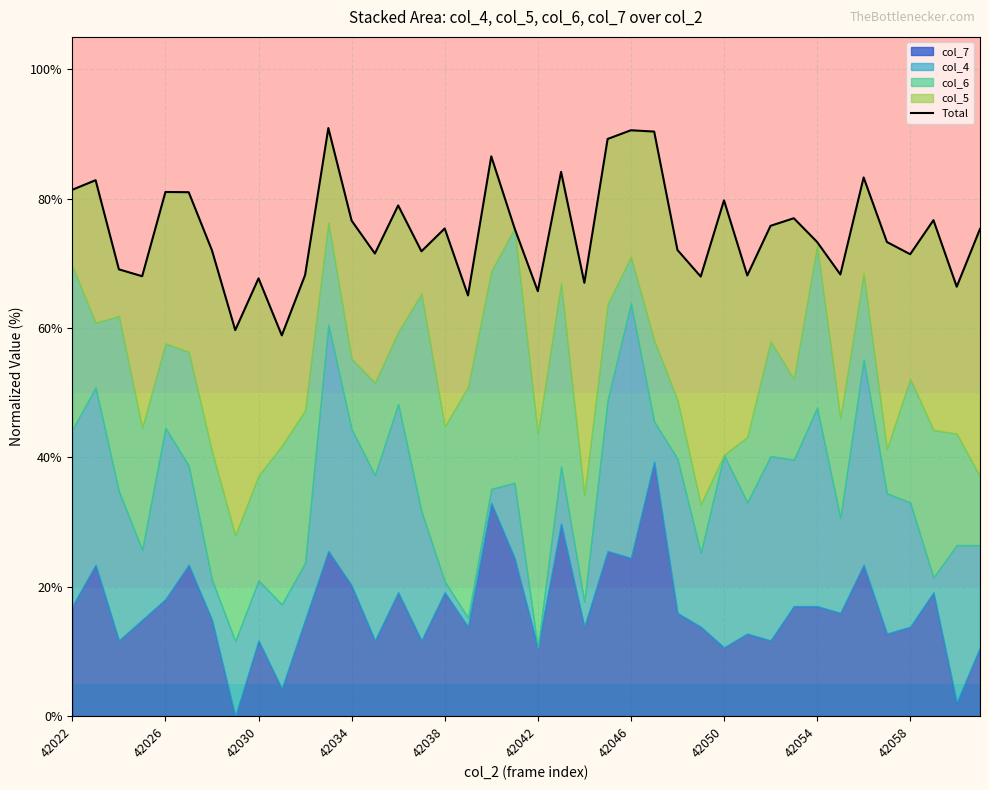

Is it true that the value at 42034 is 87.4?

False